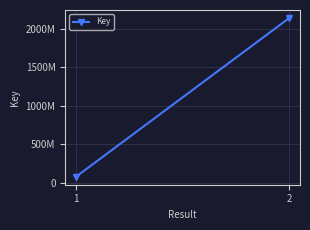

What is the difference between the maximum and minimum values?

2059895736